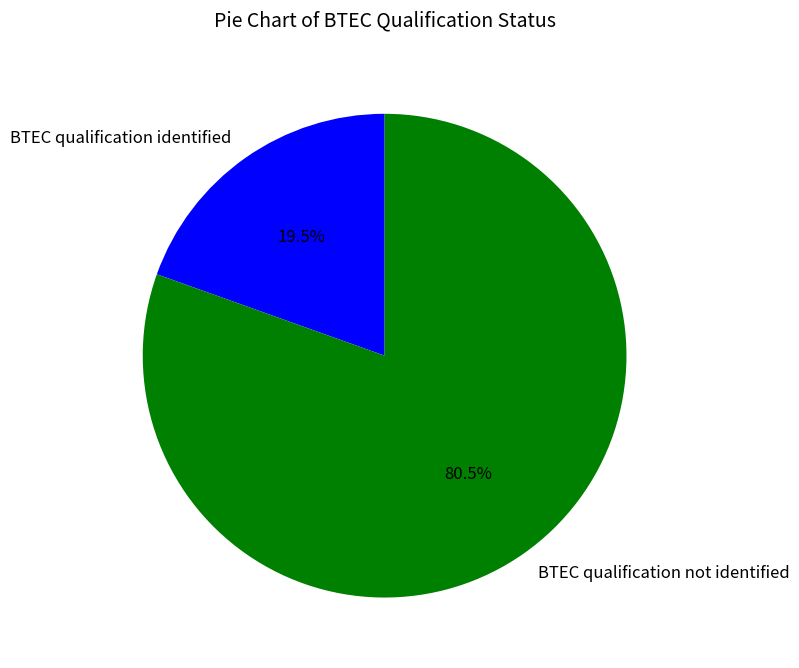

Rank the categories by value from lowest to highest.

BTEC qualification identified, BTEC qualification not identified